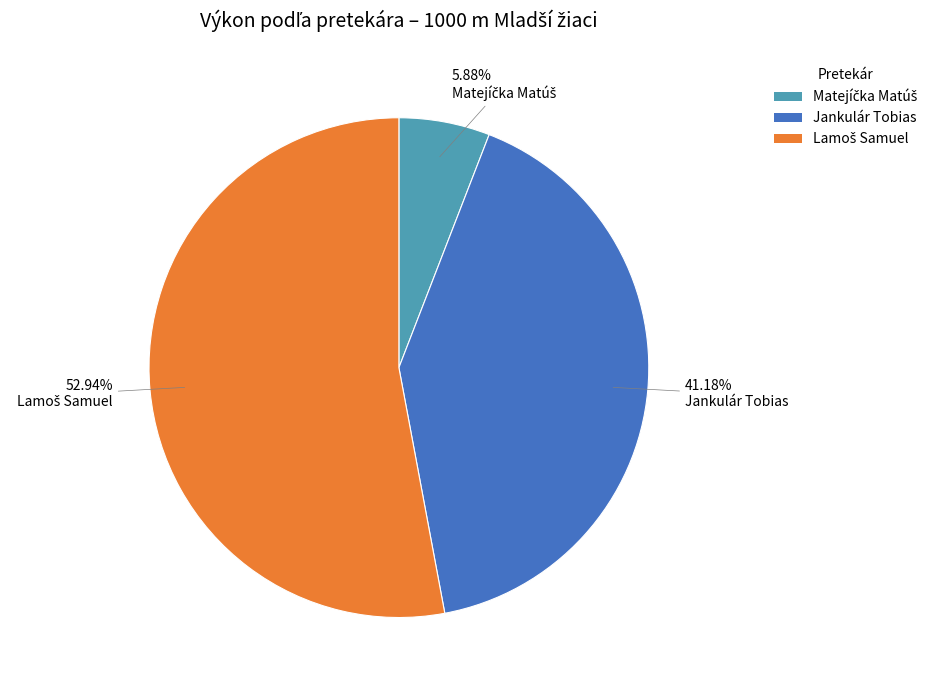

Does any single category account for the majority?

Yes